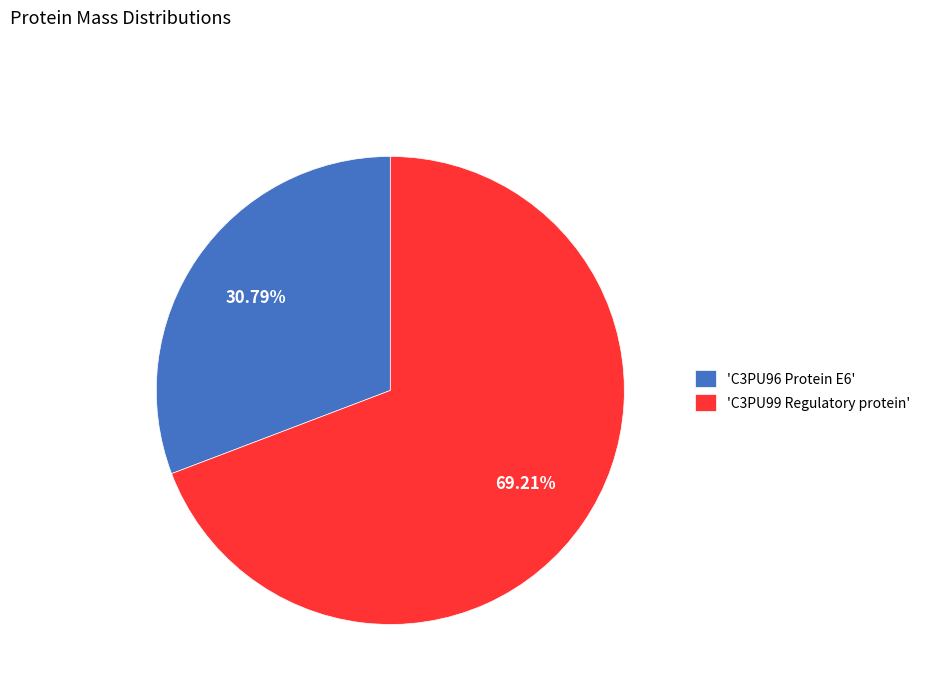

Do 'C3PU96 Protein E6' and 'C3PU99 Regulatory protein' together represent more than half of the pie?

Yes